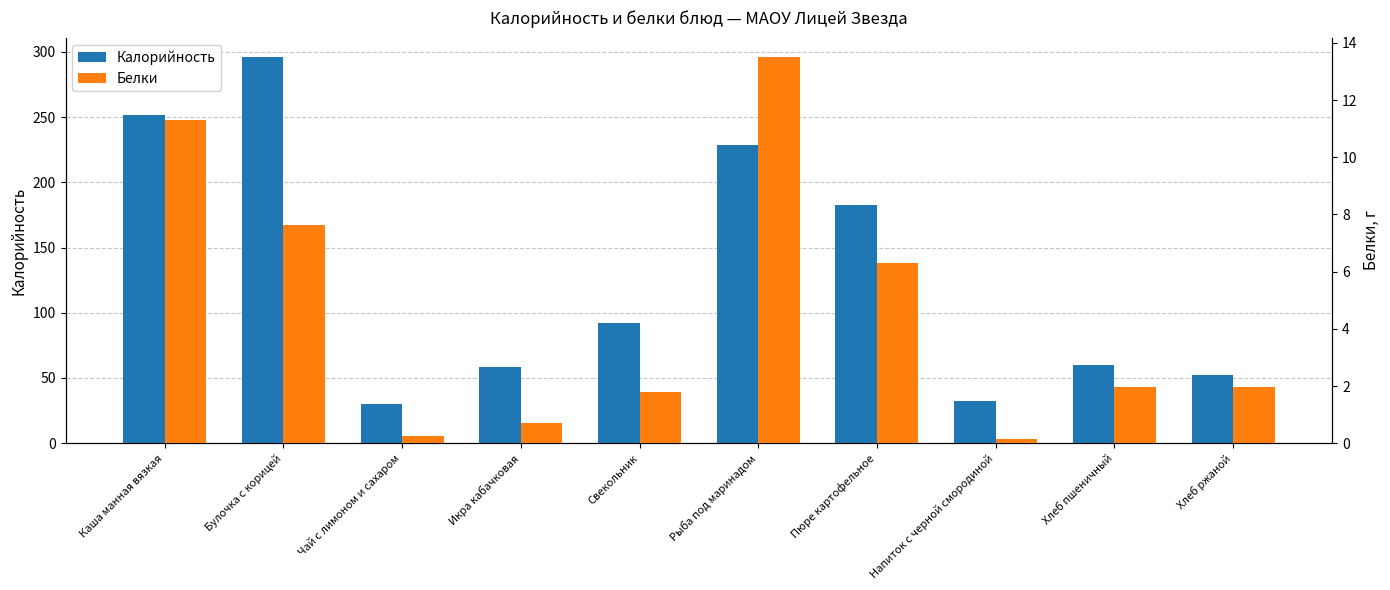

Which series has the largest total across all categories?

Калорийность